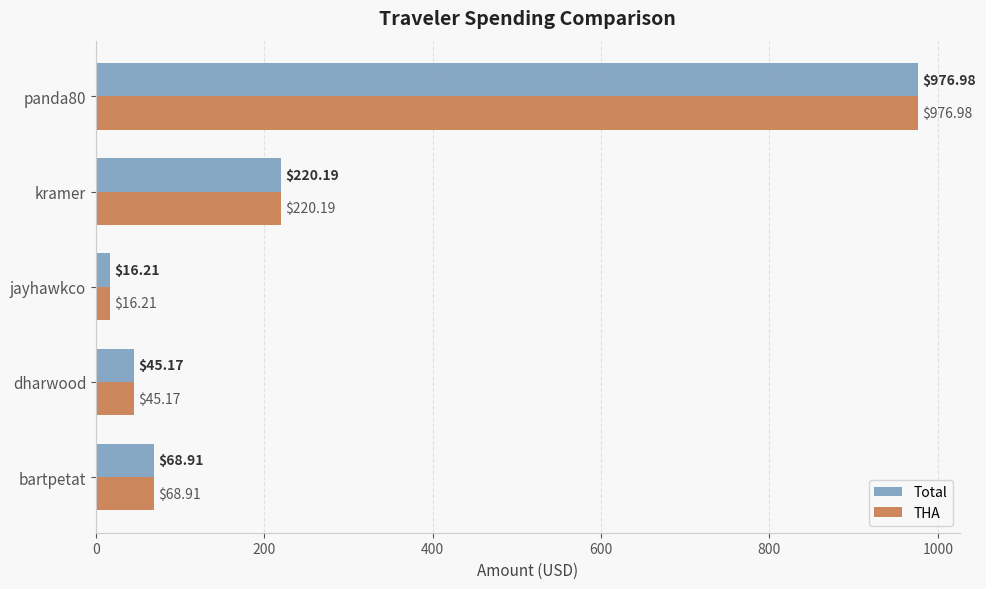

Count the number of data series in this chart.

2